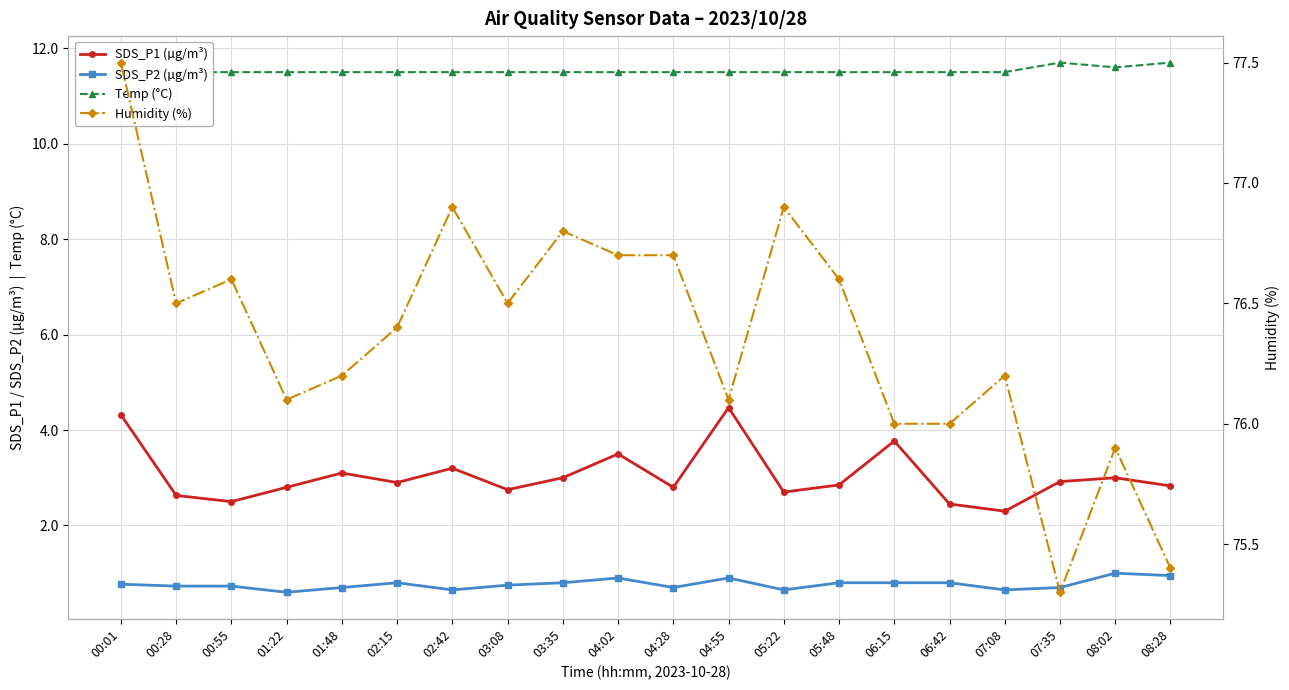

In Humidity (%), how many points are higher than both neighbors (excluding endpoints)?

6